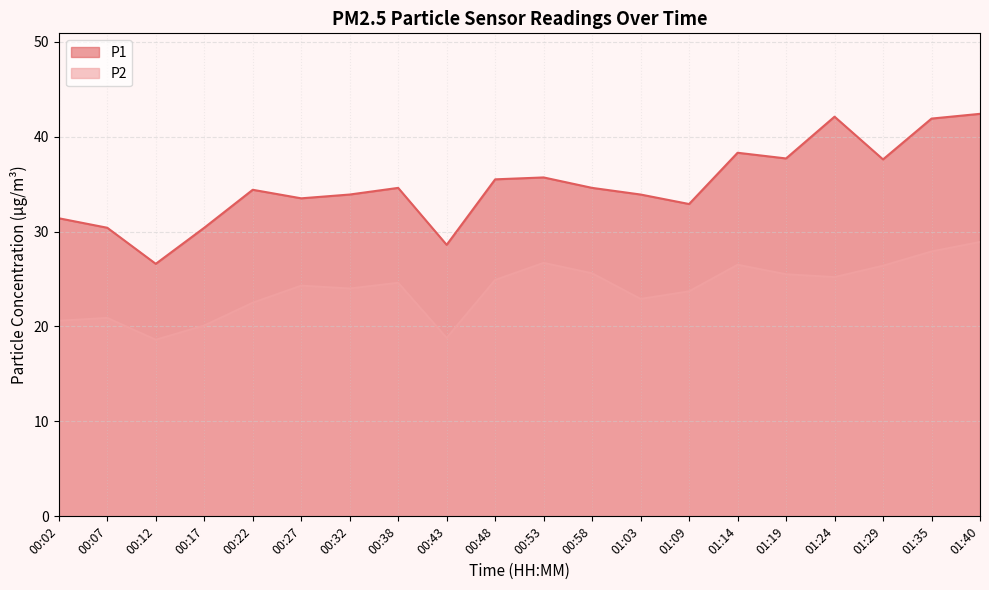

Which series changed the most between 00:38 and 01:19?

P1